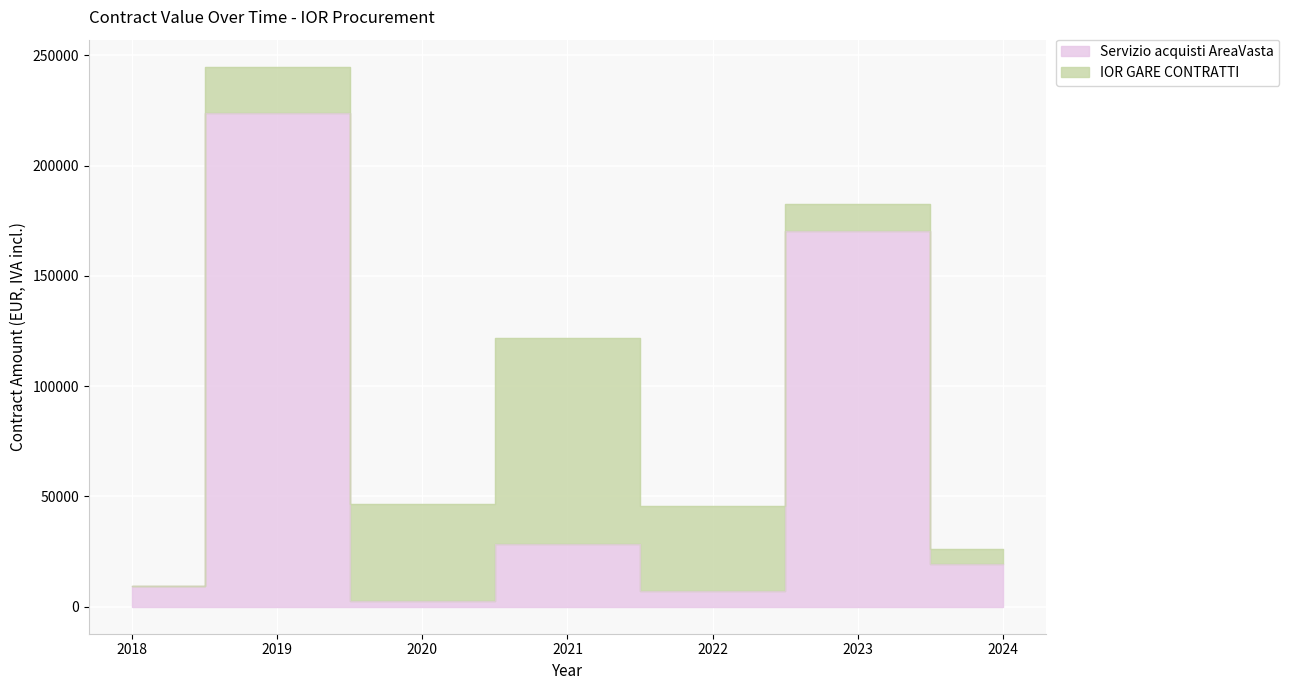

Rank the categories by value from highest to lowest.

2019, 2023, 2021, 2024, 2018, 2022, 2020